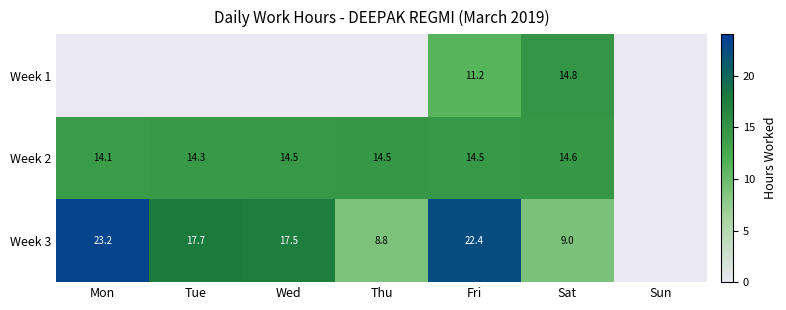

Is the value of Week 2 at Tue greater than the value of Week 3 at Fri?

No